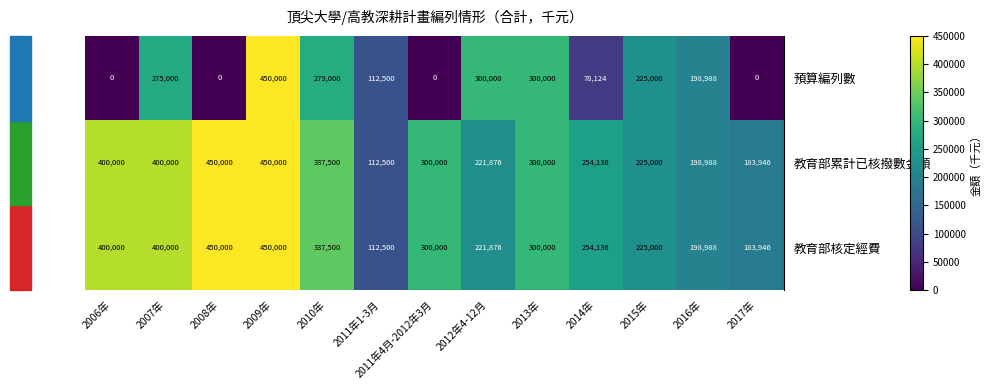

The 教育部累計已核撥數金額 series shows 183946 at 2017年. True or false?

True